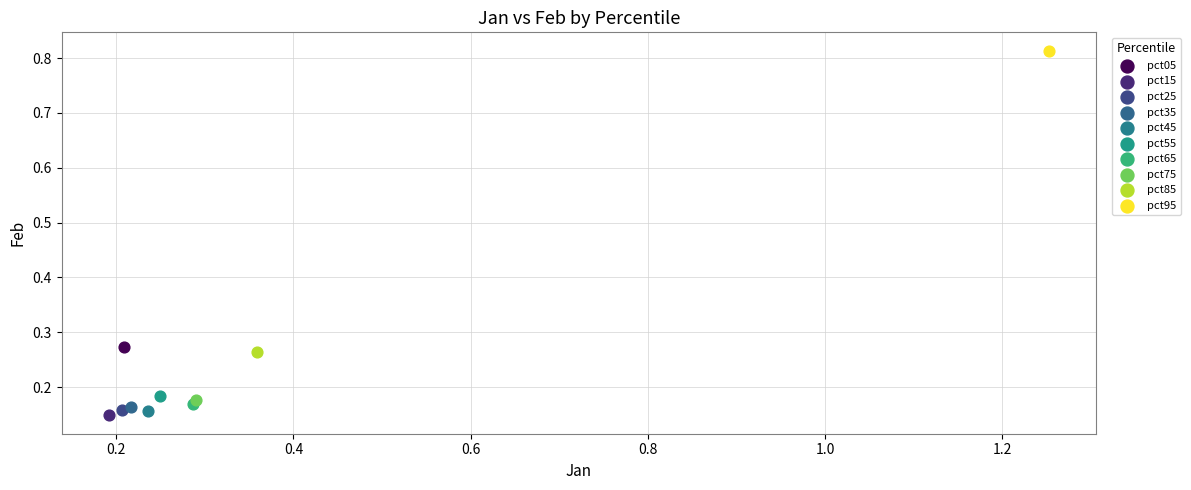

Which series reaches the minimum Y coordinate?

pct15